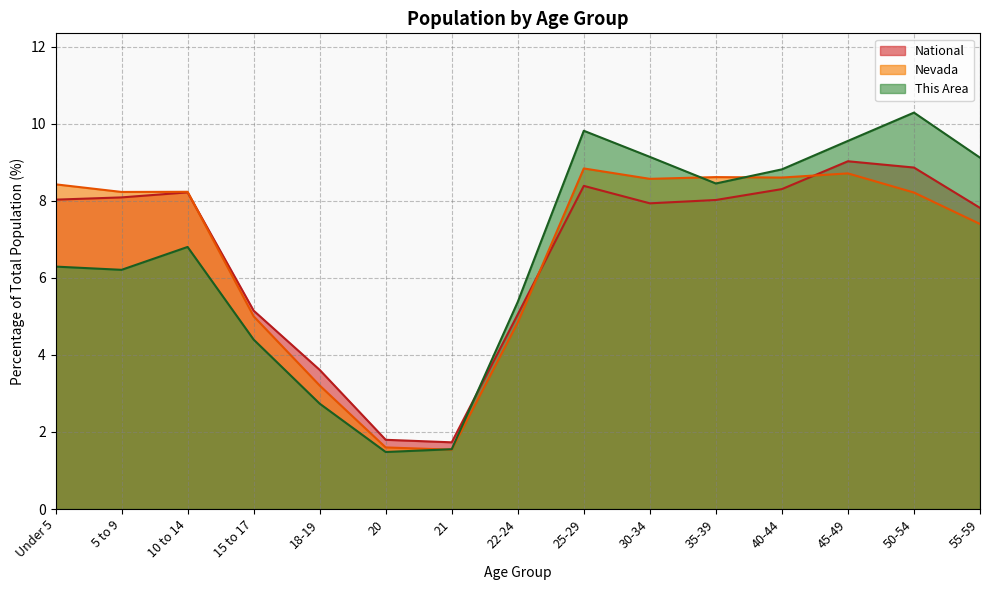

Where do National and This Area first cross each other?

21 and 22-24